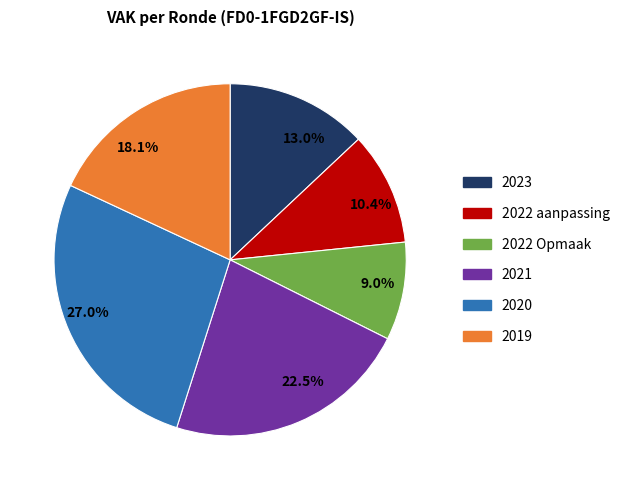

How many slices are in this pie chart?

6